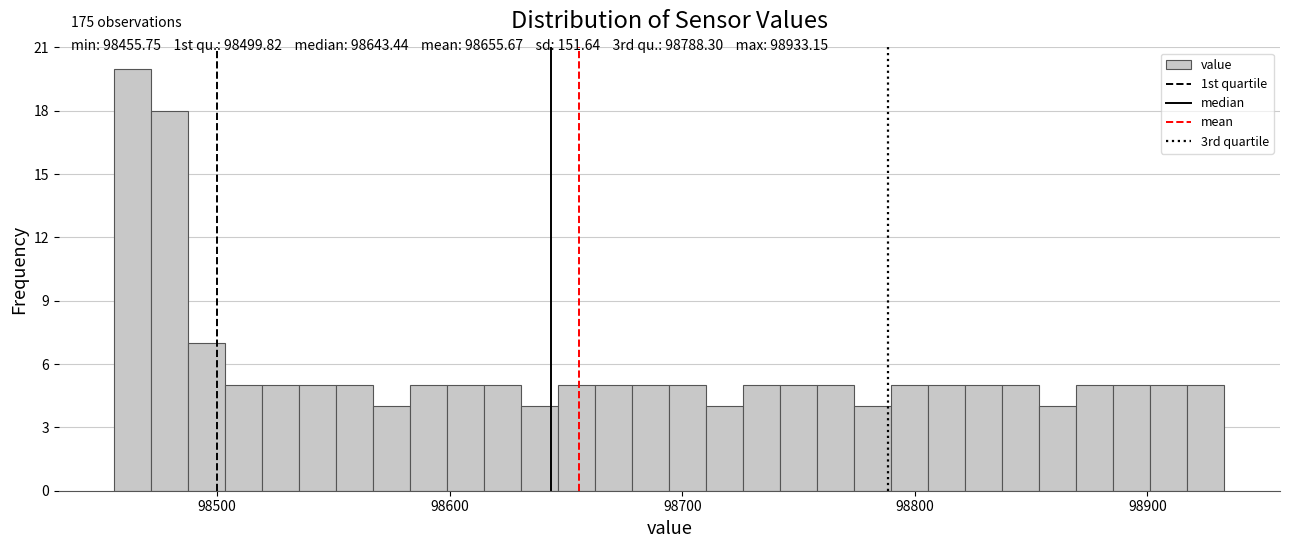

Around what value on the x-axis is the tallest bar? Give the approximate position of its centre, as read against the axis.

98460